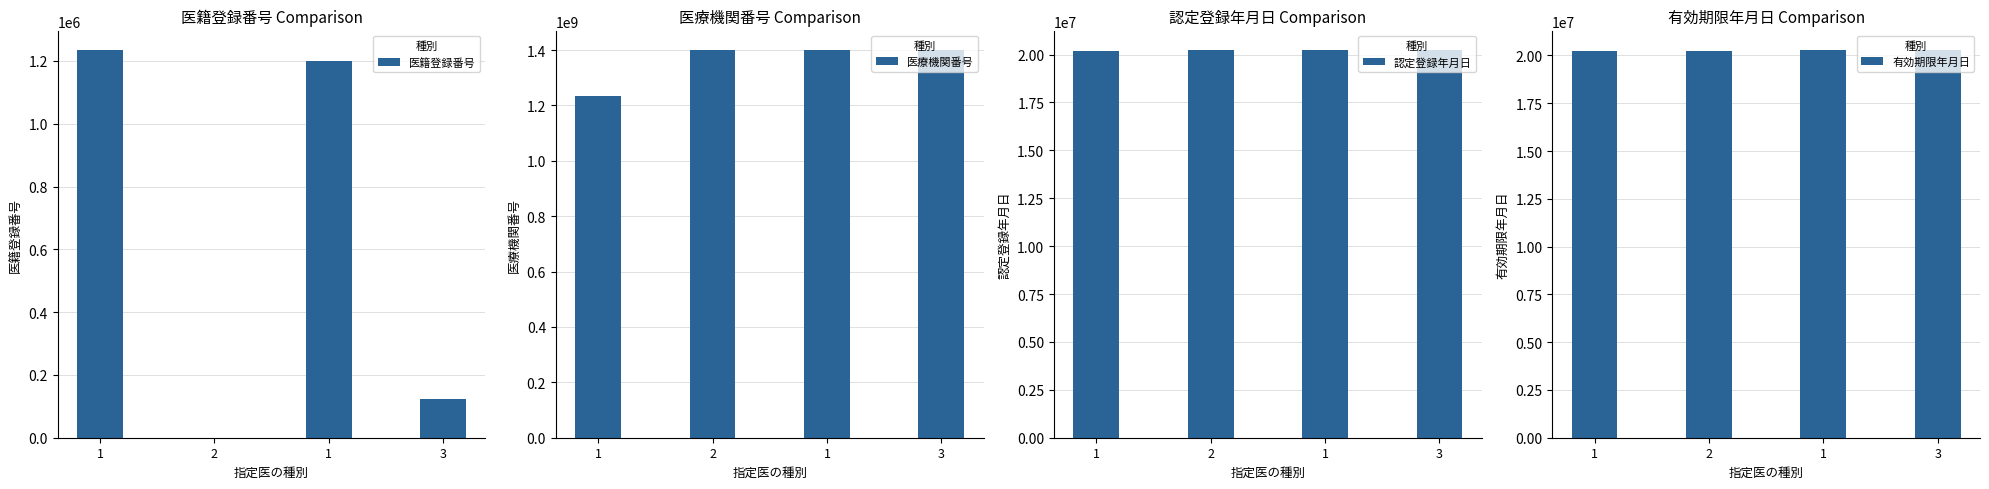

Where does the 医療機関番号 series first go above 1399912997?

3